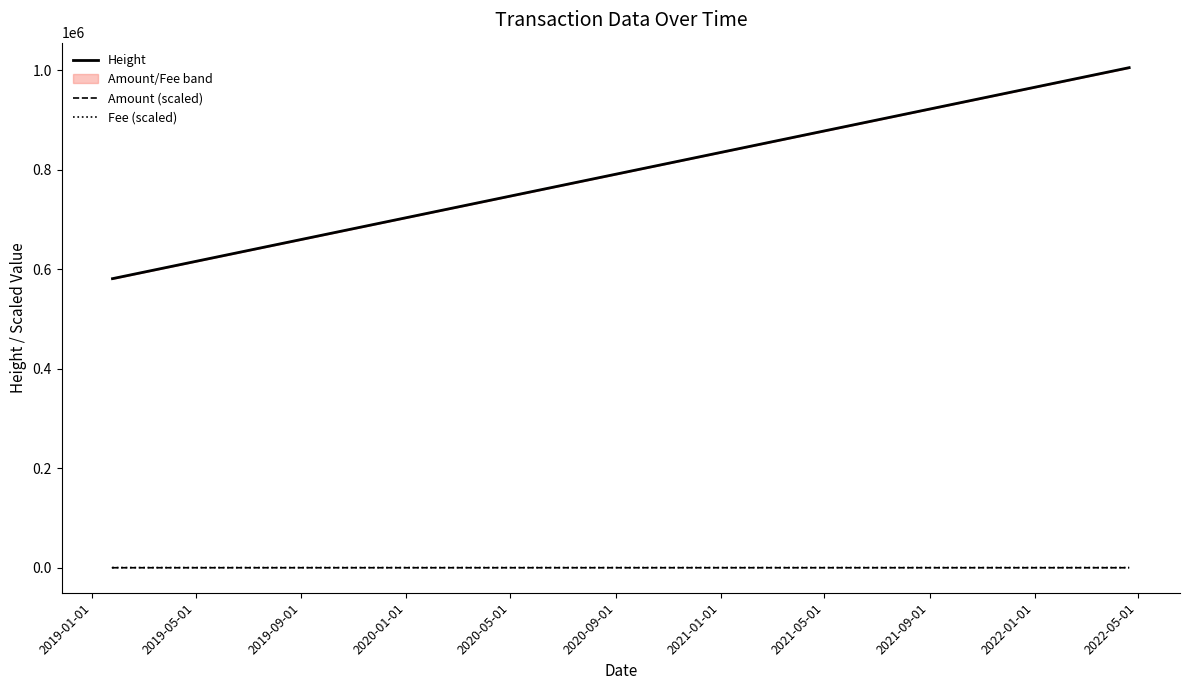

True or false: Amount (scaled) and Height cross at least once.

False